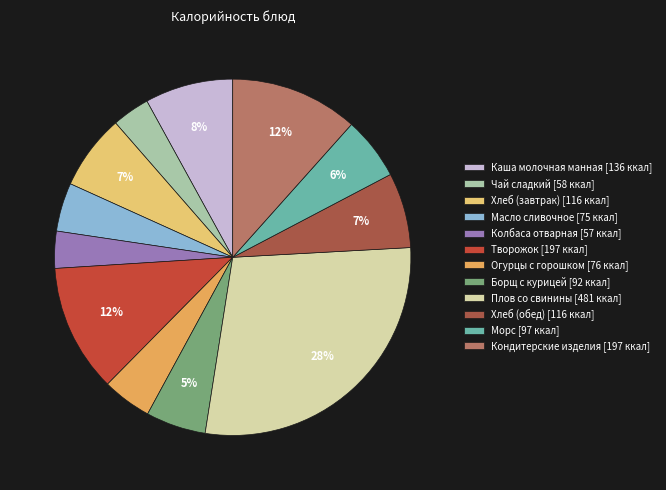

To the nearest percent, what is the difference between the Масло сливочное and Хлеб (завтрак) slice percentages?

2%